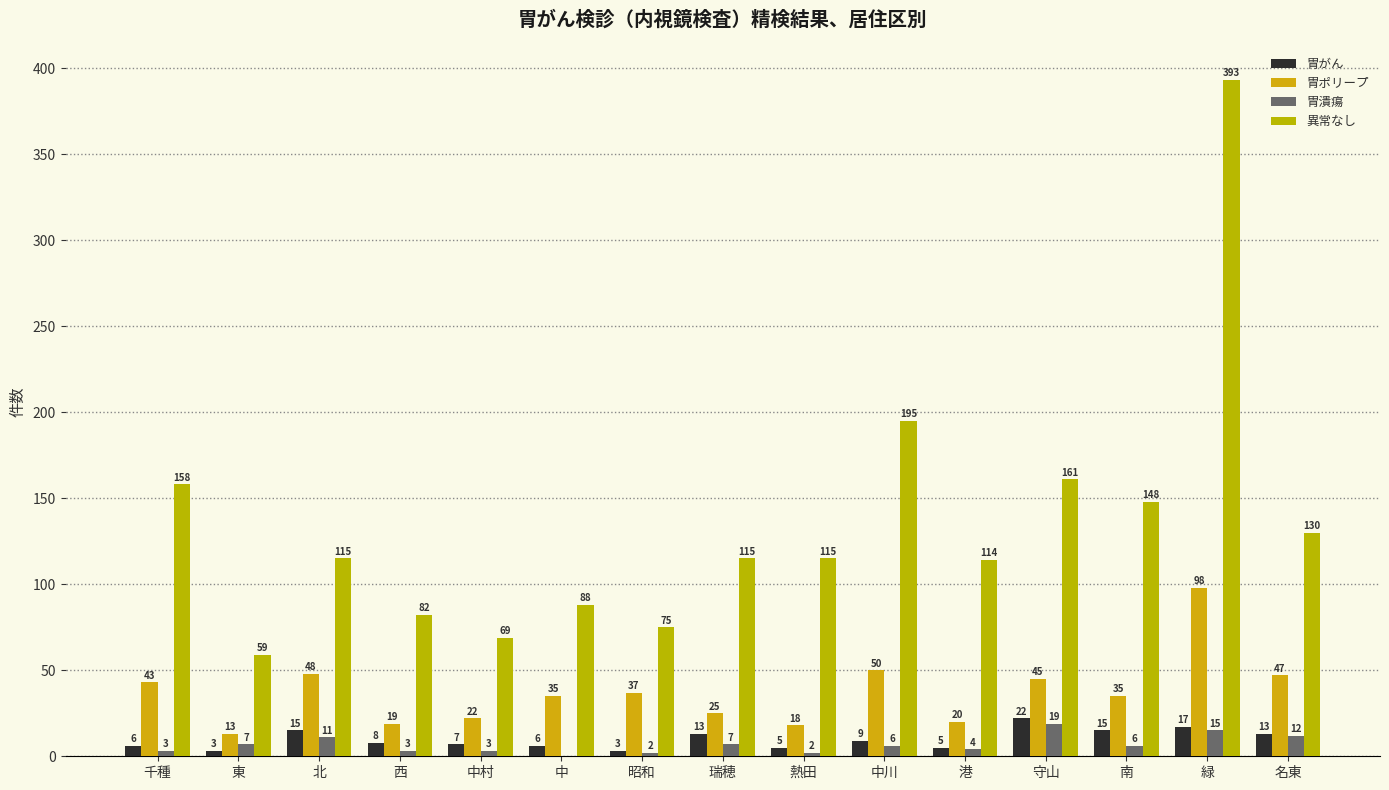

What is the value of the 胃潰瘍 bar at the 8th from the left?

7